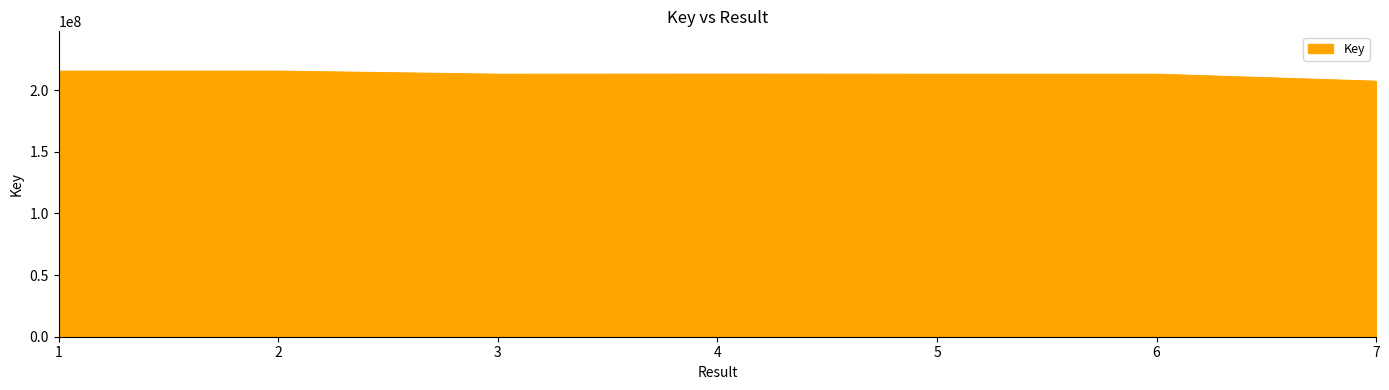

What value does the data have at 2, to the nearest 10?

215474770